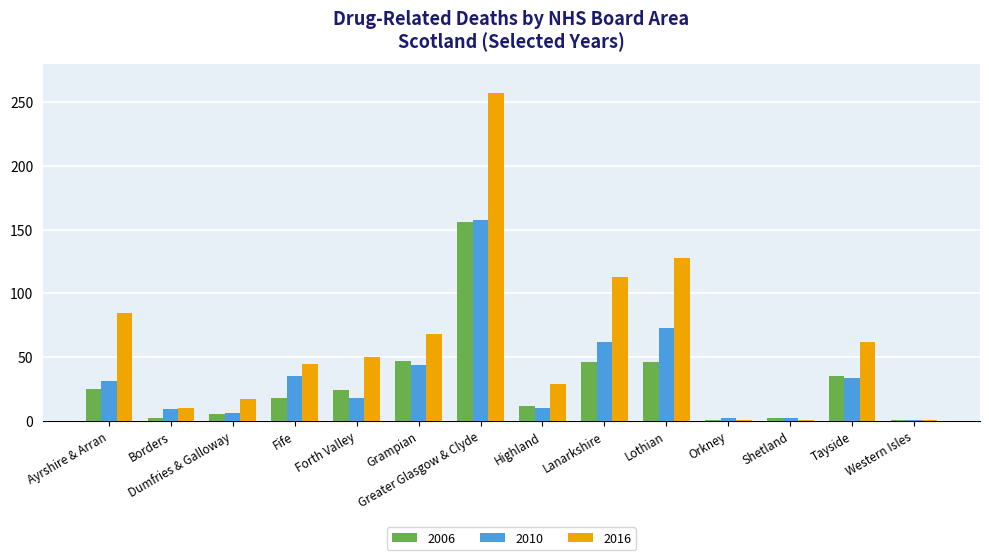

What is the difference between the highest and lowest values at Lothian?

82